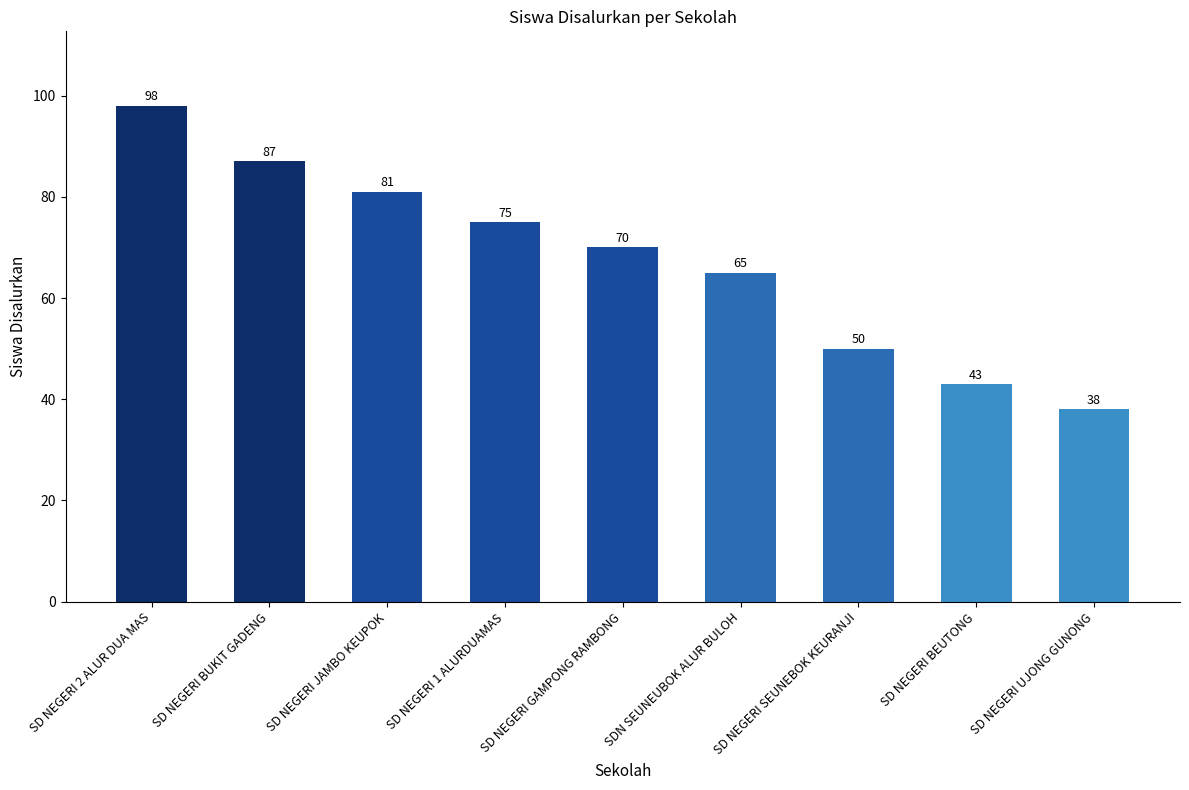

How many bars are there in total?

9